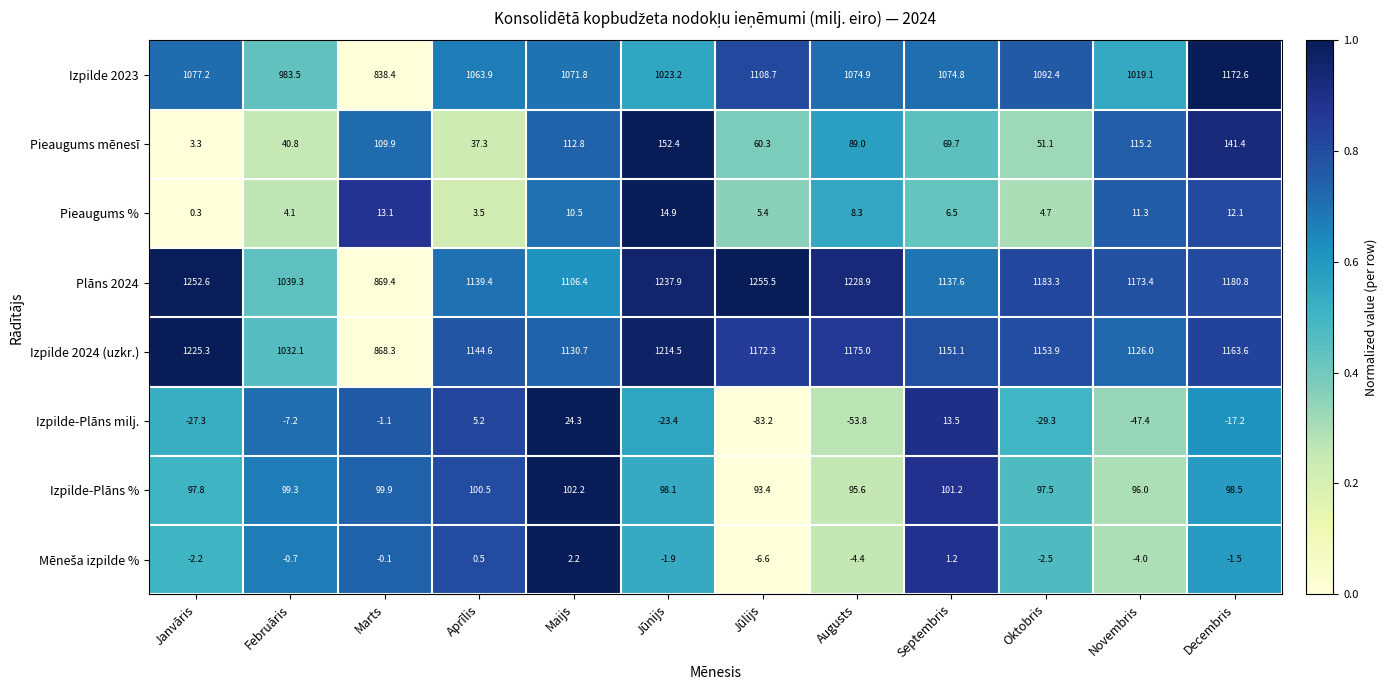

List the labels in order of Plāns 2024 value, largest first.

Jūlijs, Janvāris, Jūnijs, Augusts, Oktobris, Decembris, Novembris, Aprīlis, Septembris, Maijs, Februāris, Marts